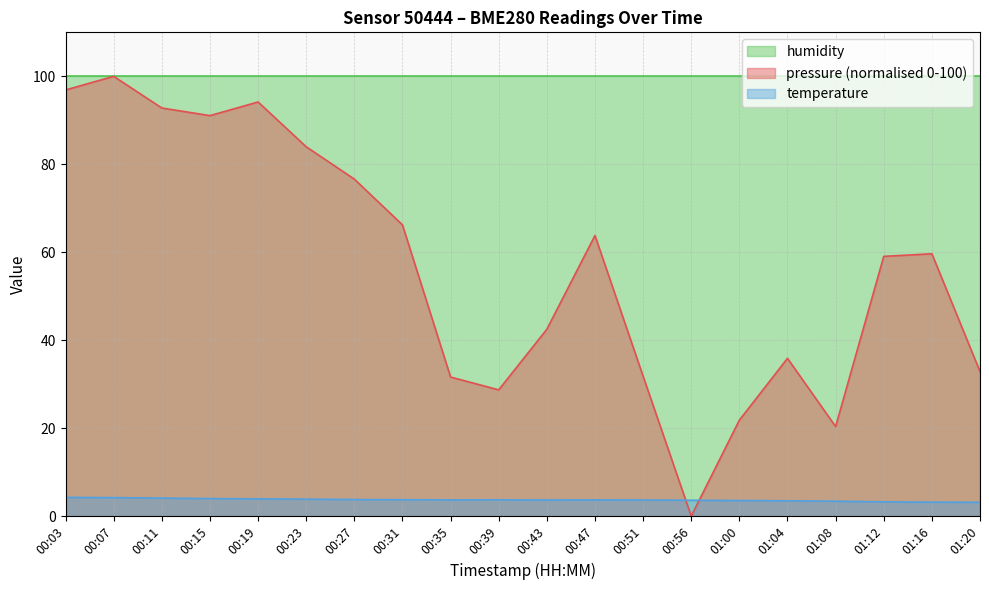

Between 00:15 and 01:04, which series saw the biggest shift?

pressure (normalised 0-100)